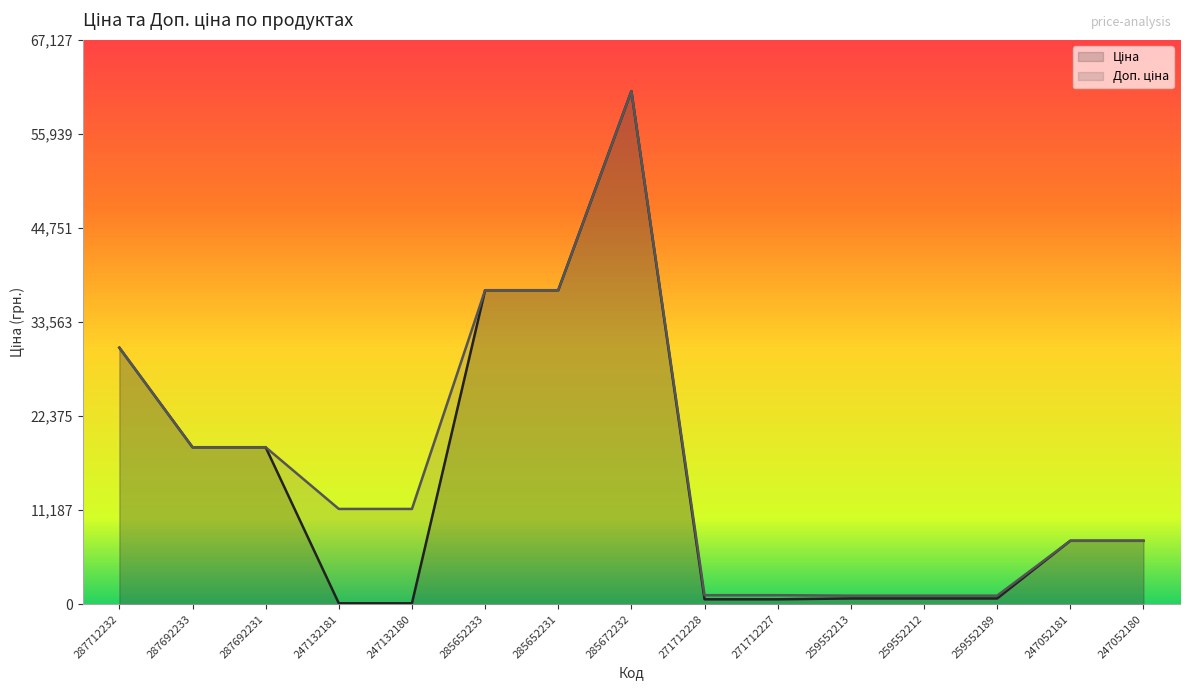

What is the sum of all Ціна values?

222123.7